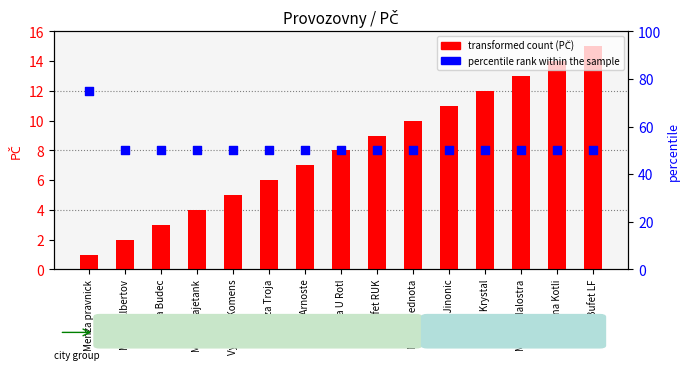

At which category is the sum across all series the highest?

Menza pravnick